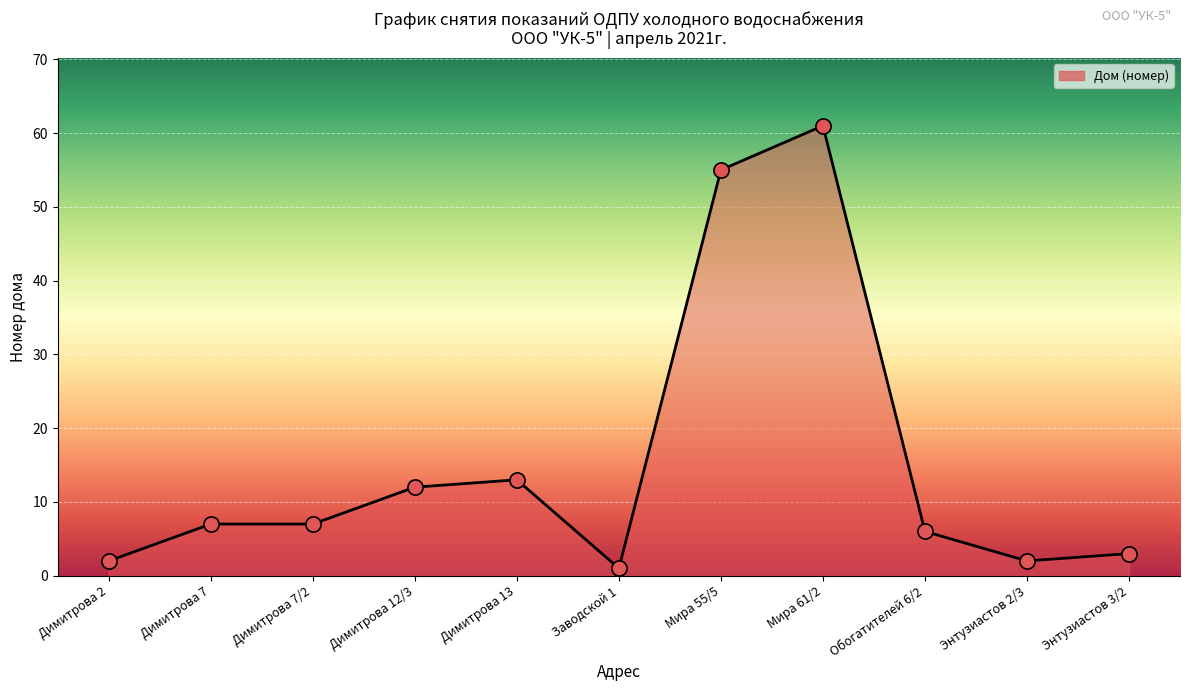

Which has a higher value, Димитрова 2 or Заводской 1?

Димитрова 2